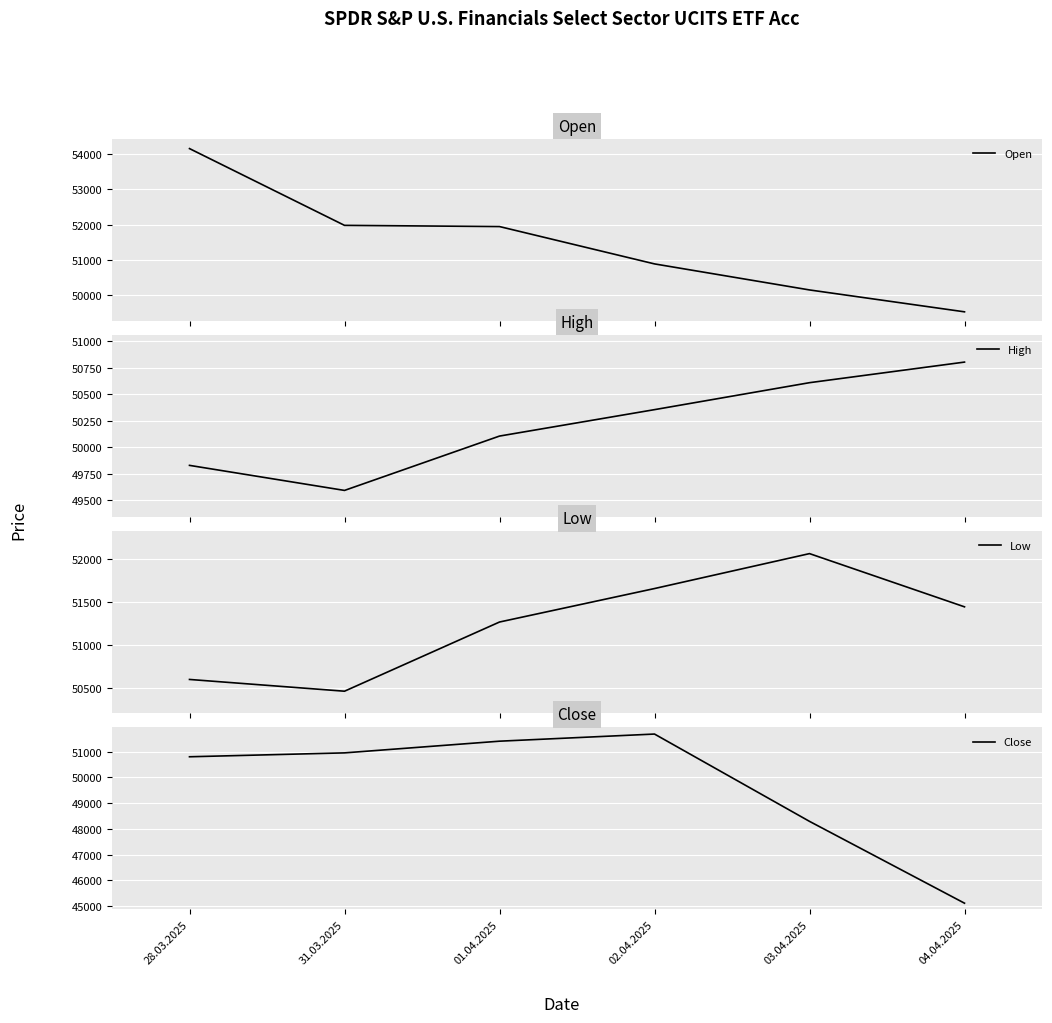

True or false: Close has more than 2 points higher than both neighbors.

False